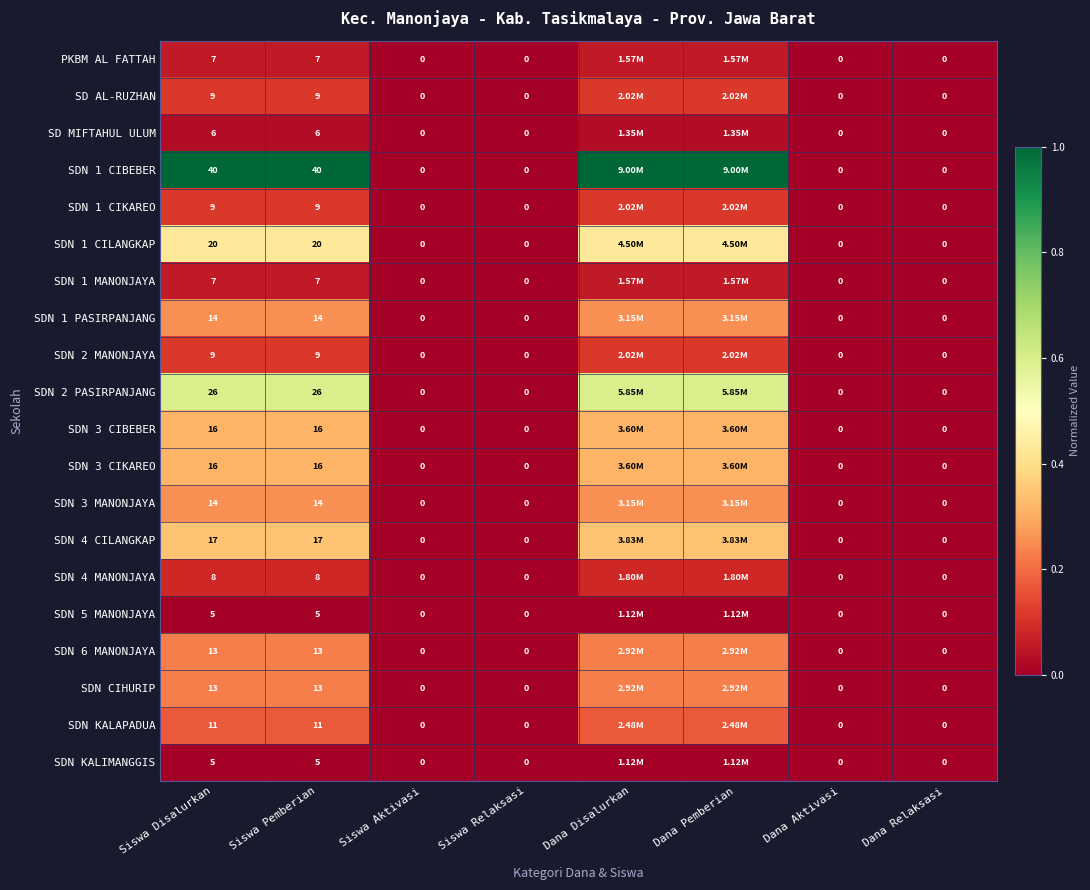

True or false: SDN 1 CILANGKAP has a value of 0.0 at Siswa Relaksasi.

True